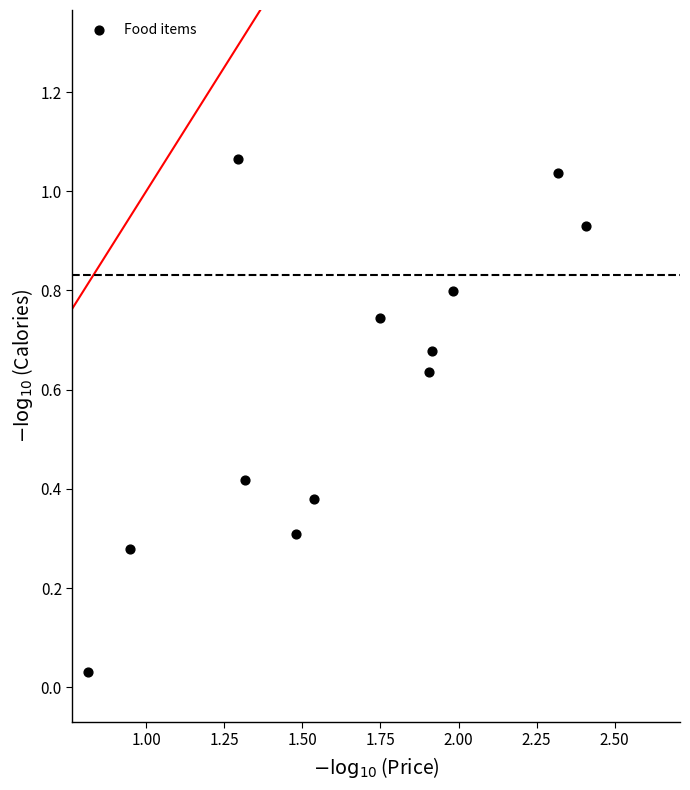

What is the range of X values (max minus min)?

1.6